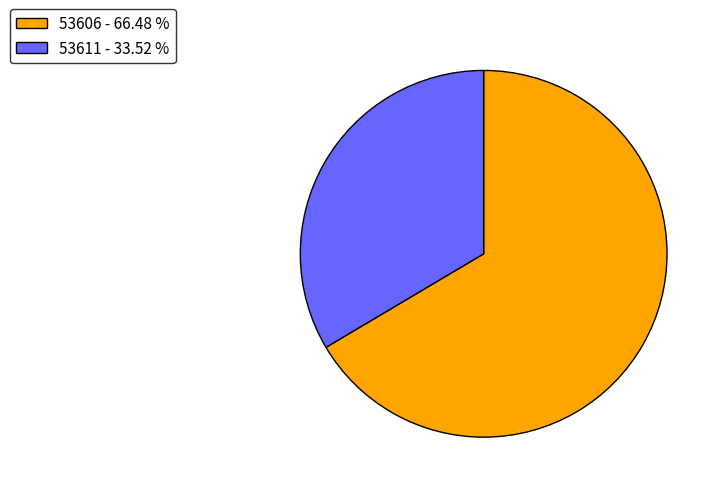

Approximately how many times larger is the value at 53606 - 66.48 % compared to 53611 - 33.52 %?

2.0